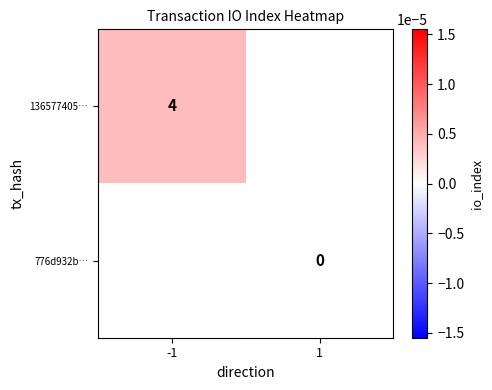

Which label corresponds to the largest value in the chart?

-1